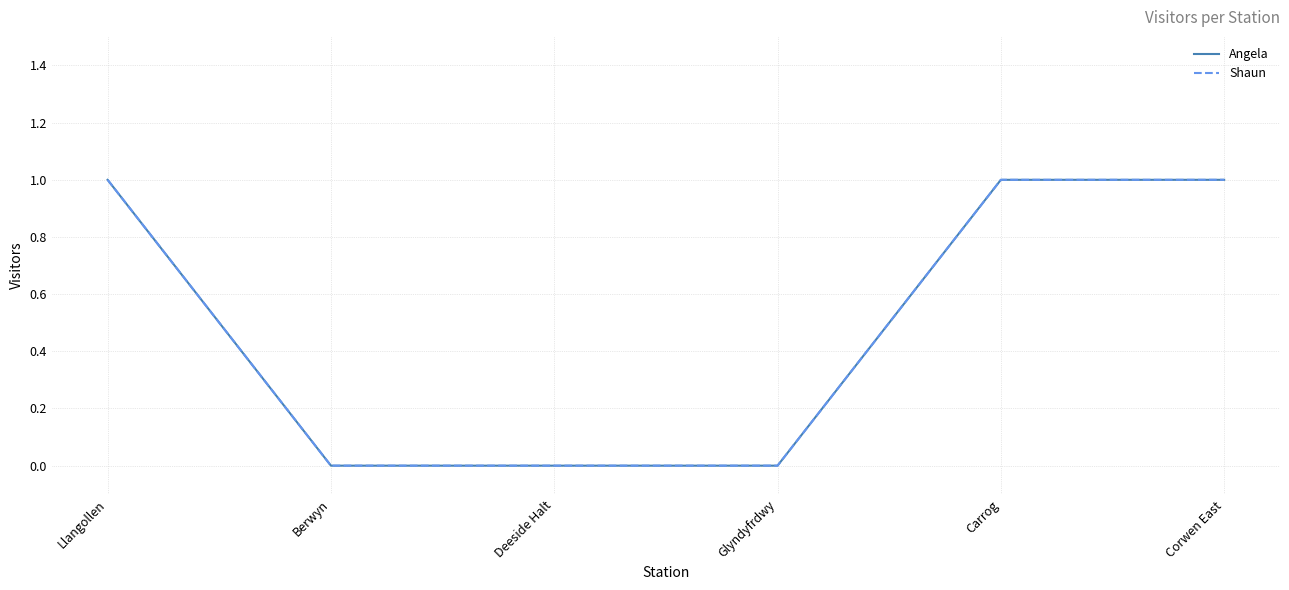

Does the chart have visible grid lines?

Yes